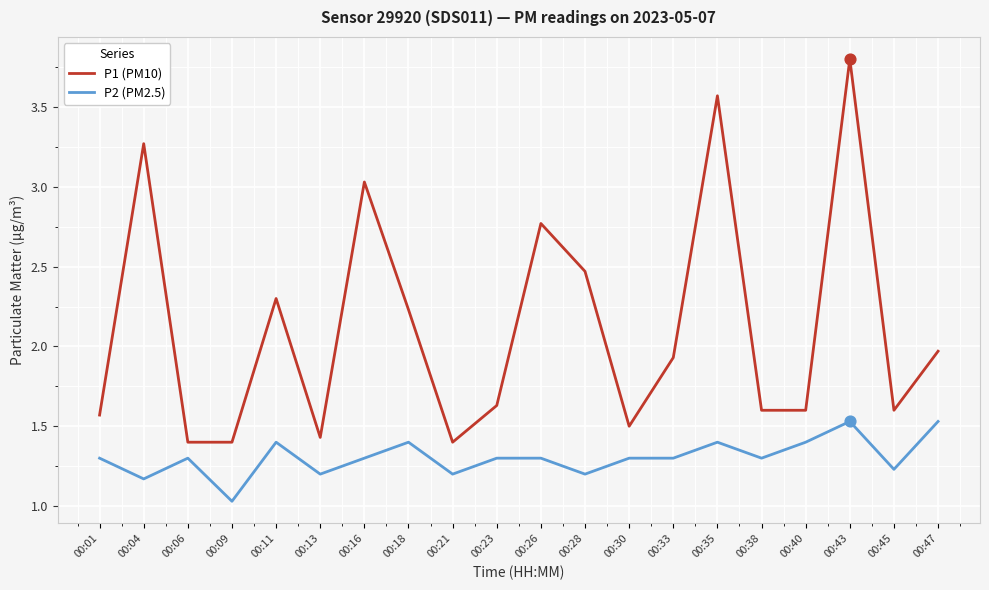

Which series has the largest total across all categories?

P1 (PM10)